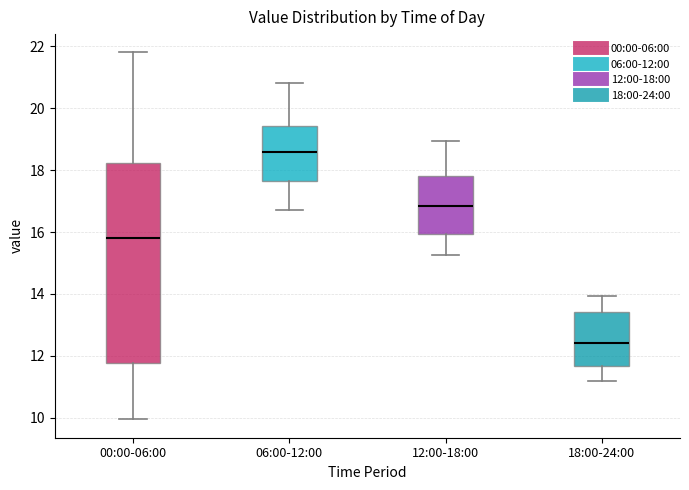

Reading left to right, transcribe this box plot: for each box, give where its median line is, the range the box spans, and where its two whiskers end, as read against the y-axis. The values are not printed on the chart, so give them approximately, as read against the axis.

00:00-06:00: median 15.8, box 11.8 to 18.2, whiskers 10.0 to 21.8
06:00-12:00: median 18.6, box 17.6 to 19.4, whiskers 16.8 to 20.8
12:00-18:00: median 16.8, box 16.0 to 17.8, whiskers 15.2 to 19.0
18:00-24:00: median 12.4, box 11.6 to 13.4, whiskers 11.2 to 14.0